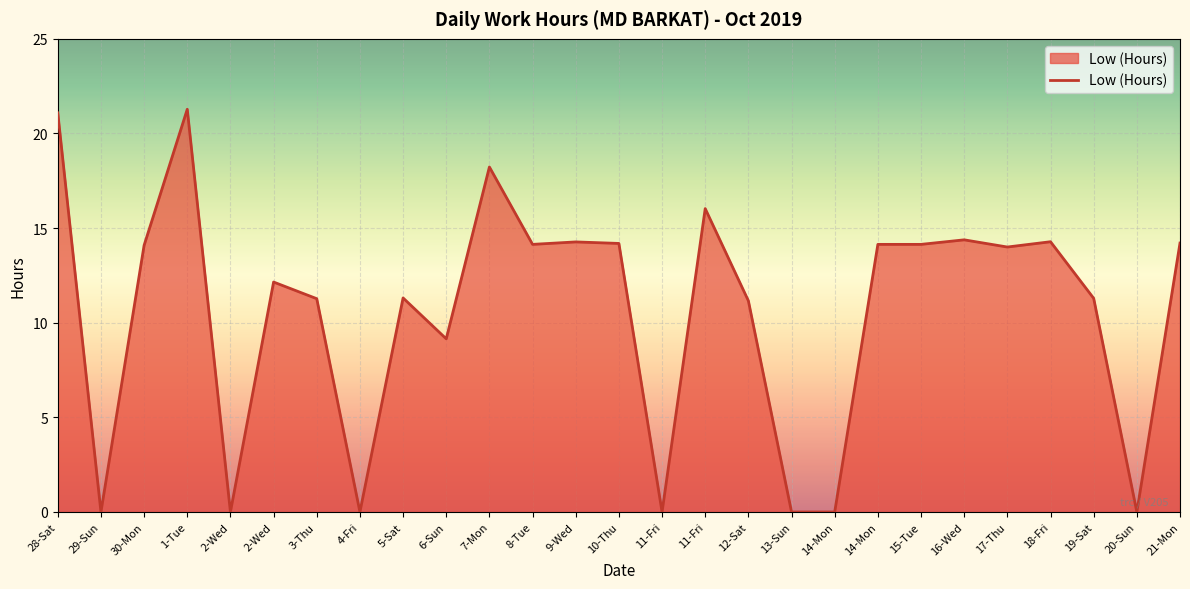

Does the chart display data point markers on the line(s)?

No